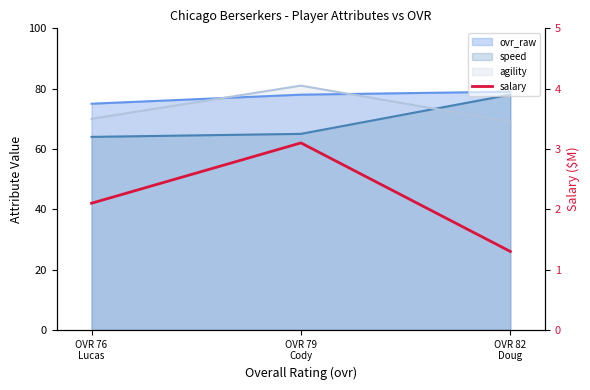

What is the label of the 2nd point from the left?

OVR 79
Cody